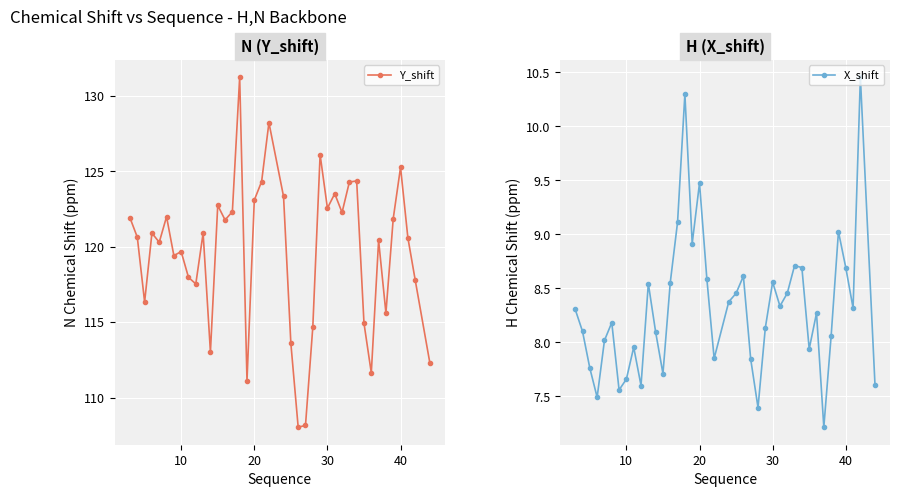

True or false: Y_shift and X_shift cross at least once.

False